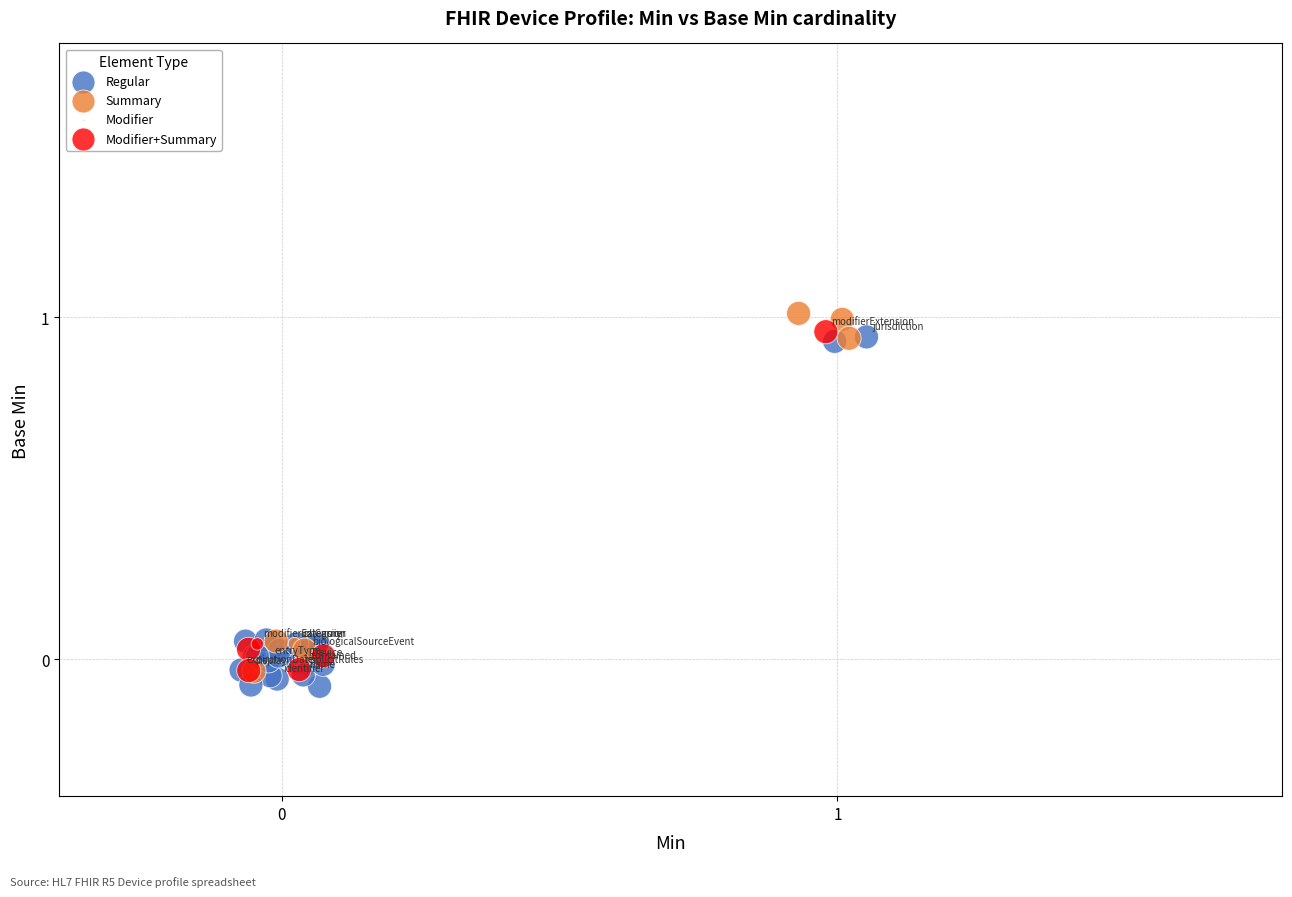

Which series reaches the maximum Y coordinate?

Summary